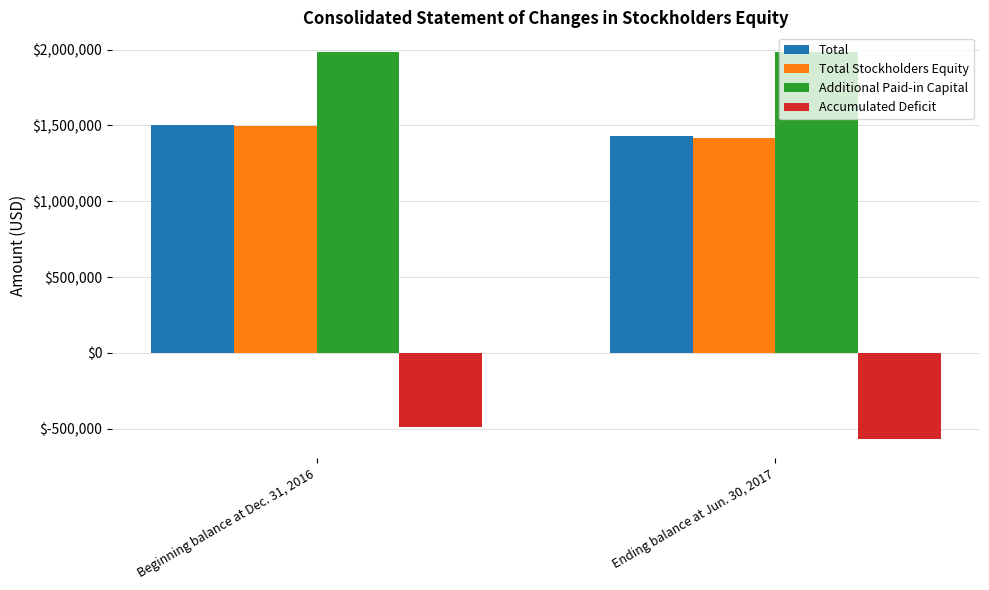

What is the sum of the Additional Paid-in Capital values at Beginning balance at Dec. 31, 2016 and Ending balance at Jun. 30, 2017?

3967390